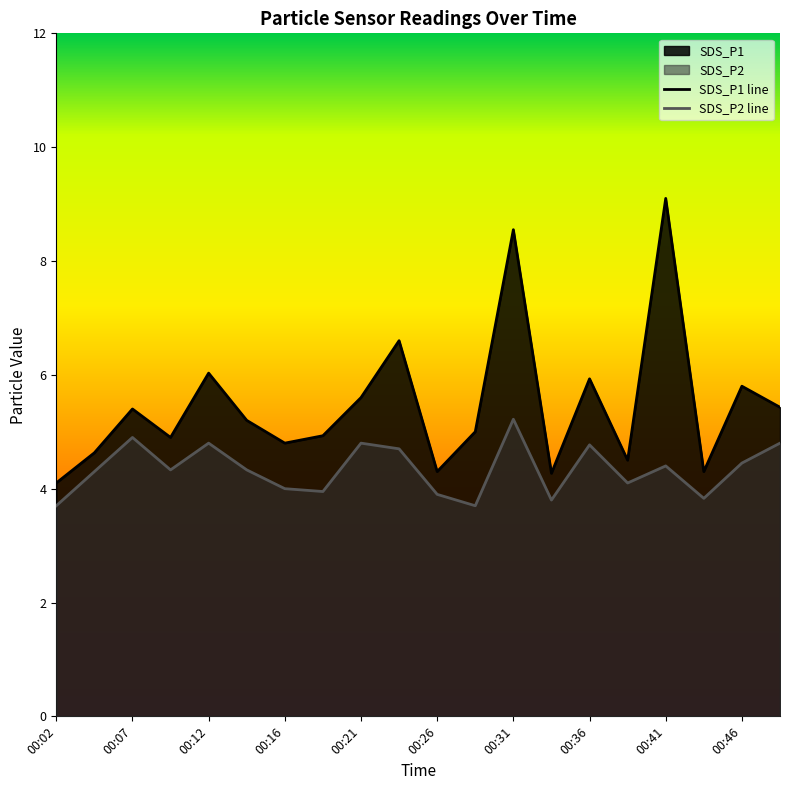

Which series has the largest range (max minus min)?

SDS_P1 line